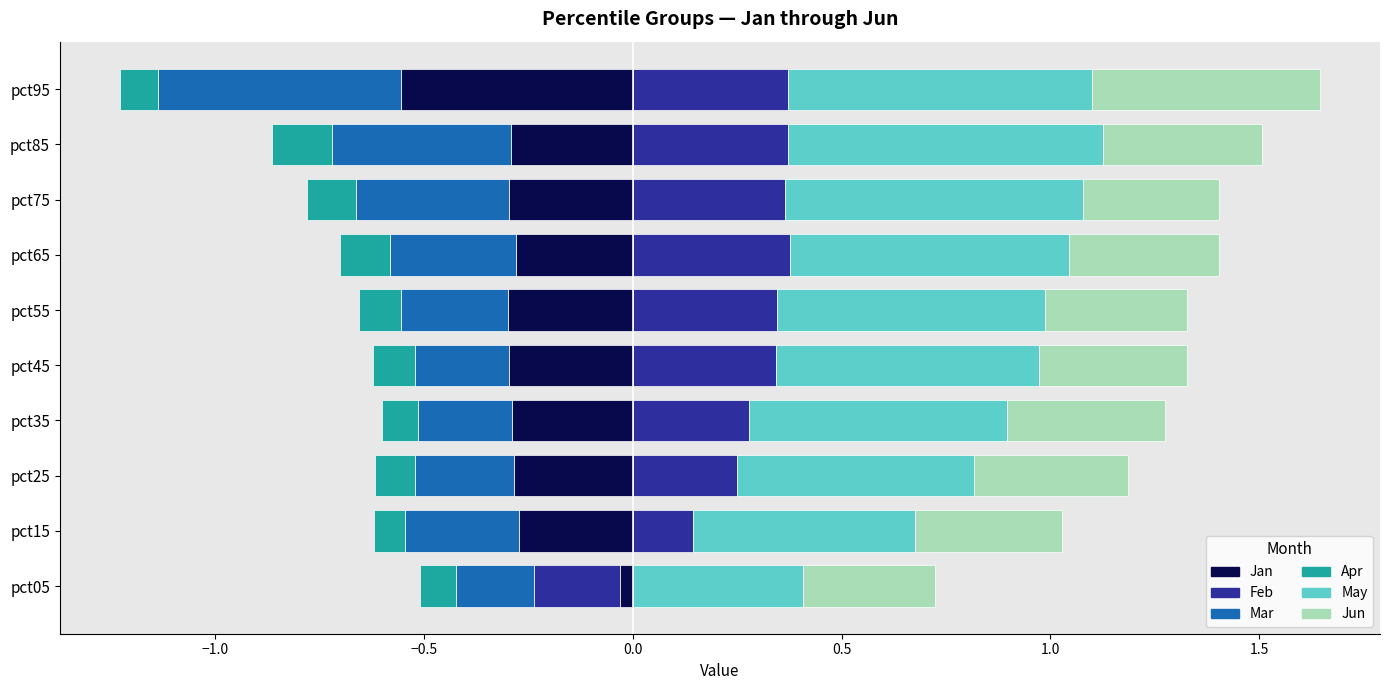

Is the value of Jun at pct05 greater than the value of May at pct75?

No